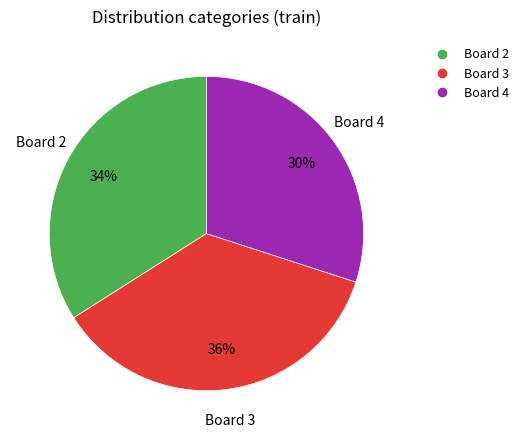

Does any single category account for the majority?

No